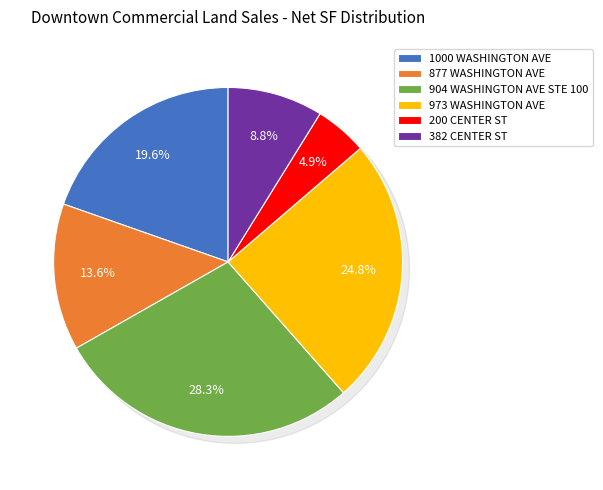

Does any single category account for the majority?

No